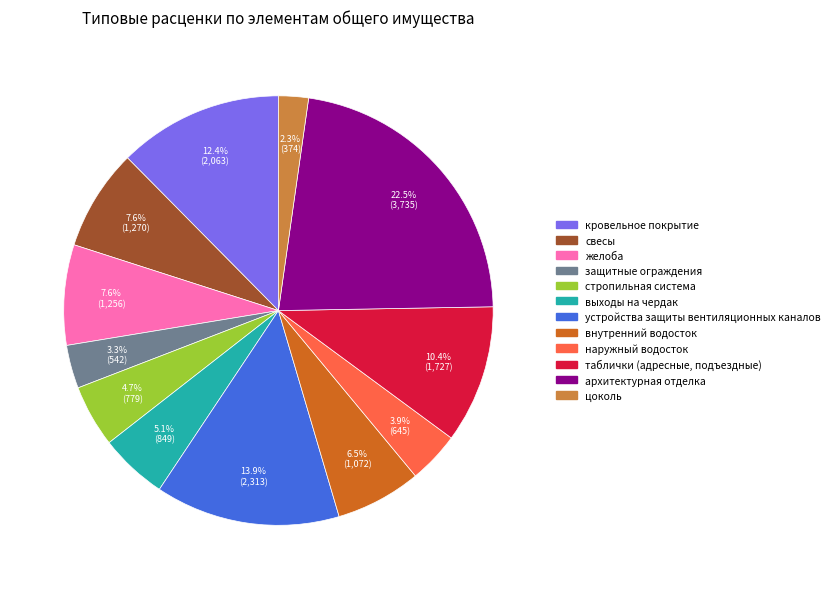

To the nearest percent, what is the average slice percentage?

8%